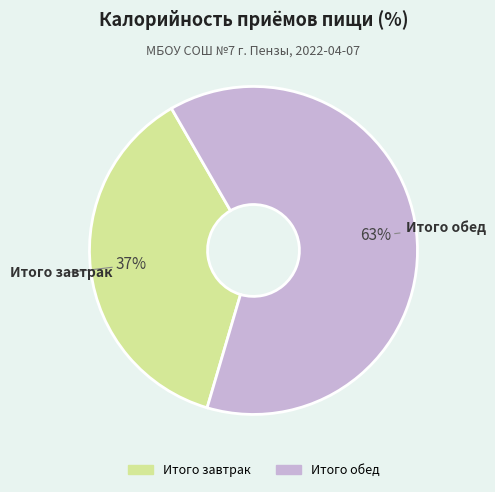

Is it true that Итого завтрак is 37% of the pie?

True